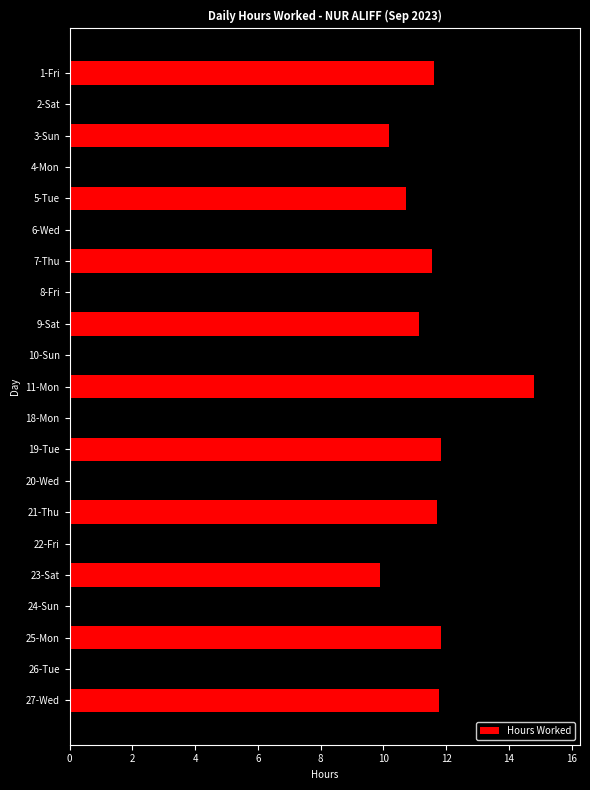

Approximately how many times larger is the value at 8-Fri compared to 7-Thu?

1.0